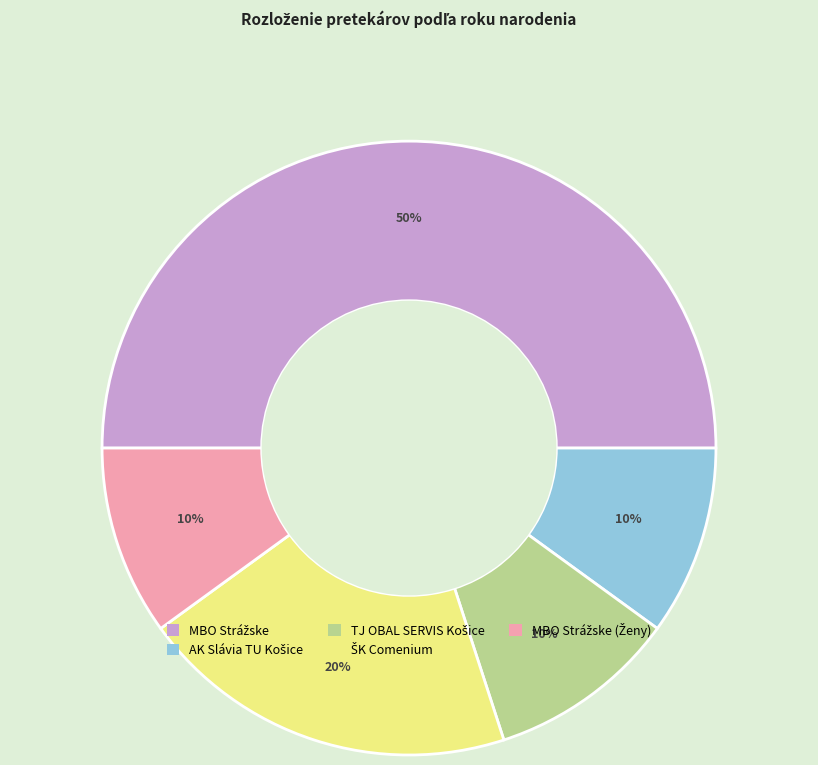

To the nearest percent, what is the average slice percentage?

20%